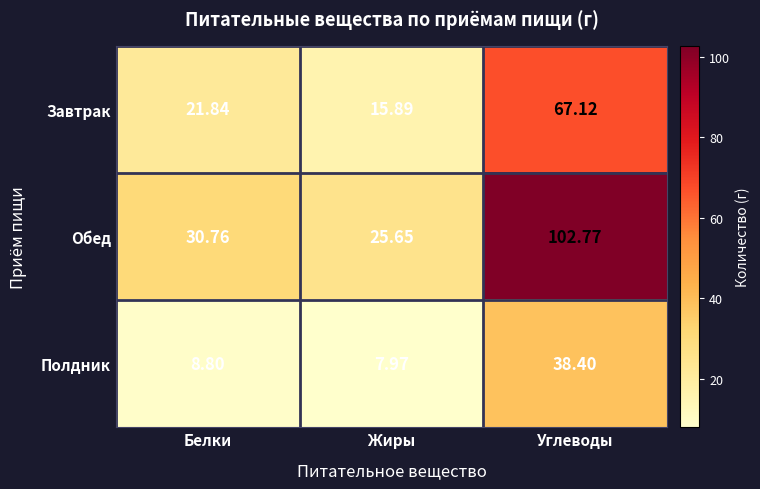

How many data points does each series have?

3